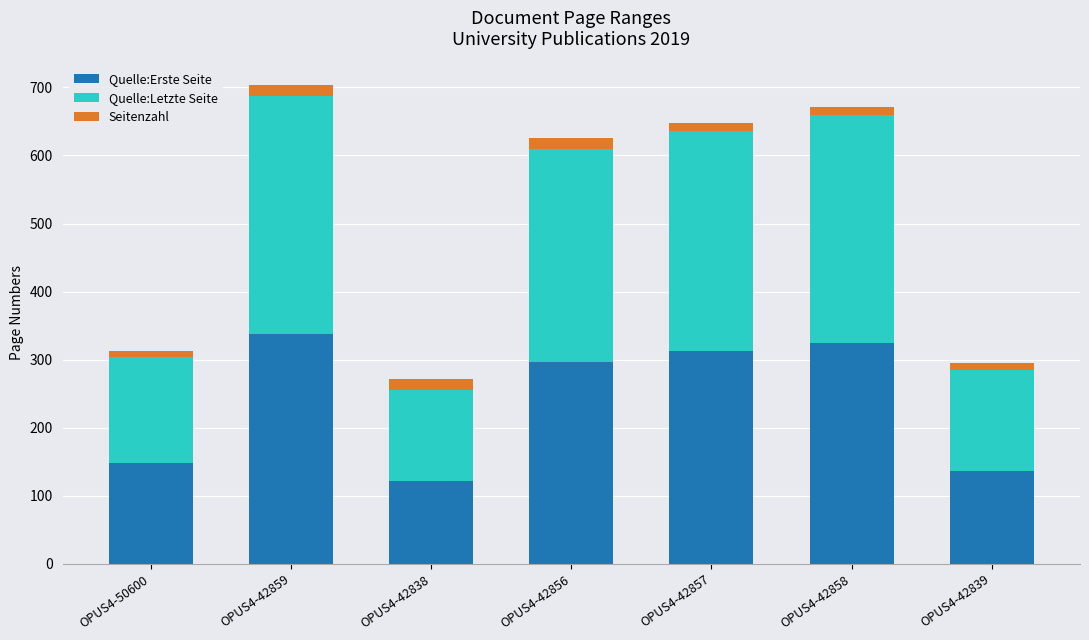

The value of Quelle:Erste Seite at OPUS4-42839 is 89. True or false?

False